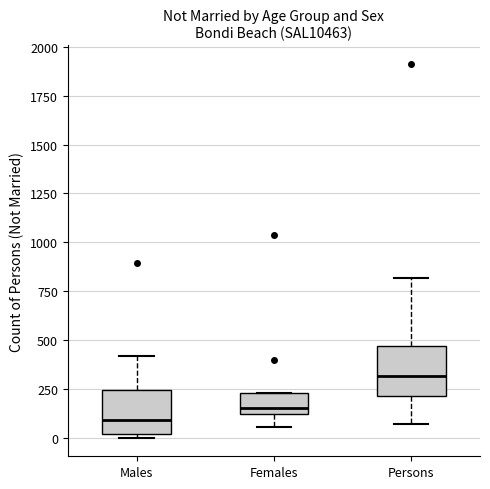

Reading left to right, read every box against the y-axis: the position of its median line, the range the box covers, and the ends of its whiskers. The values are not printed on the chart, so give them approximately, as read against the axis.

Males: median 100, box 0 to 250, whiskers 0 (just below the box's lower edge) to 400
Females: median 150, box 100 to 250, whiskers 50 to 250
Persons: median 300, box 200 to 450, whiskers 50 to 800